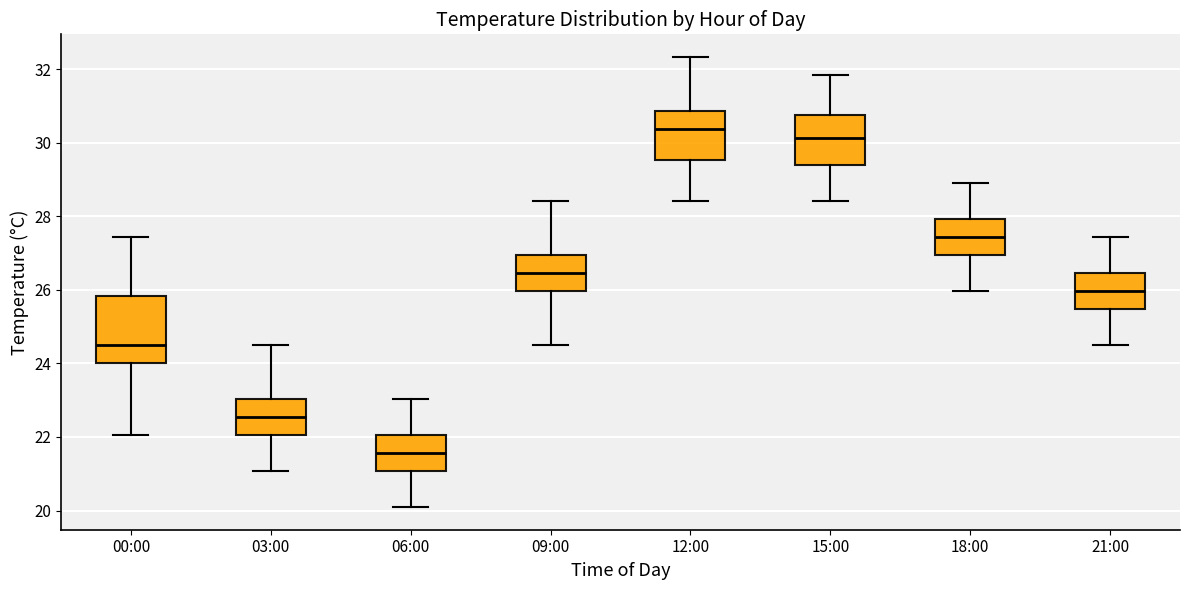

Which box is the tallest, from its lower edge to its upper edge?

00:00